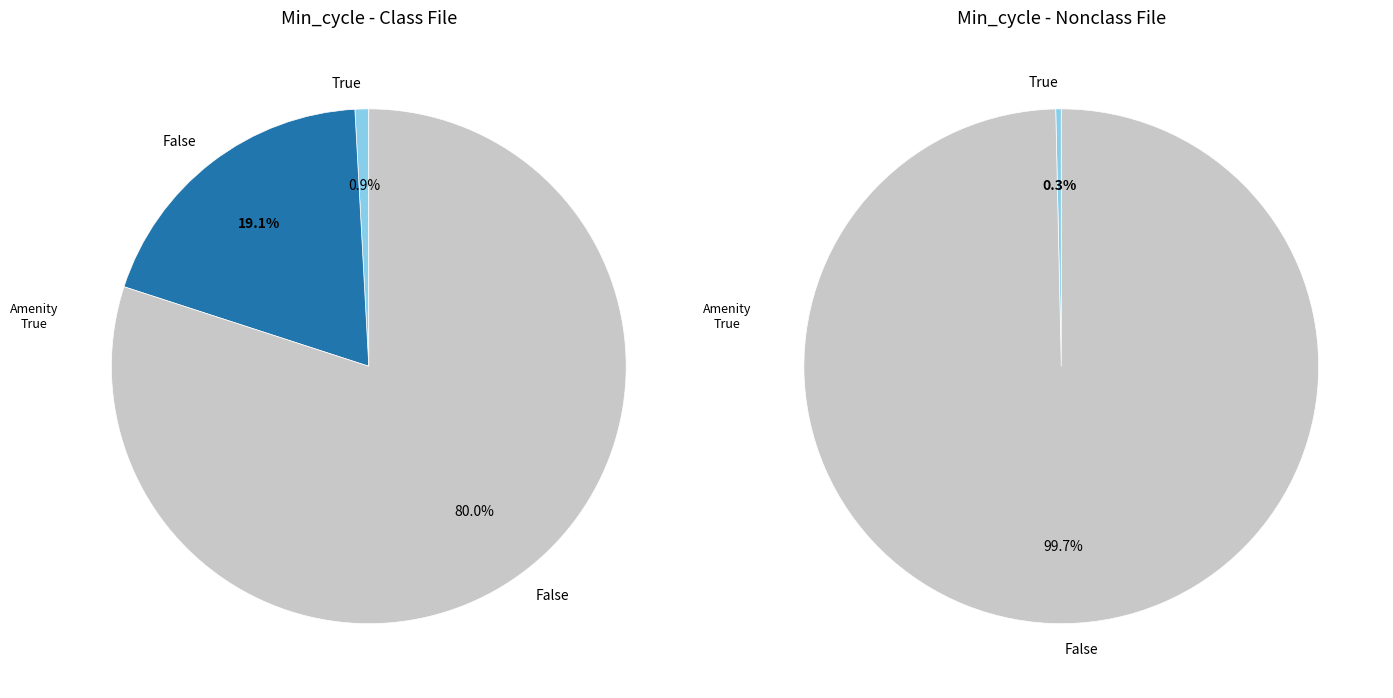

Does 29 account for over 50% of the chart?

Yes